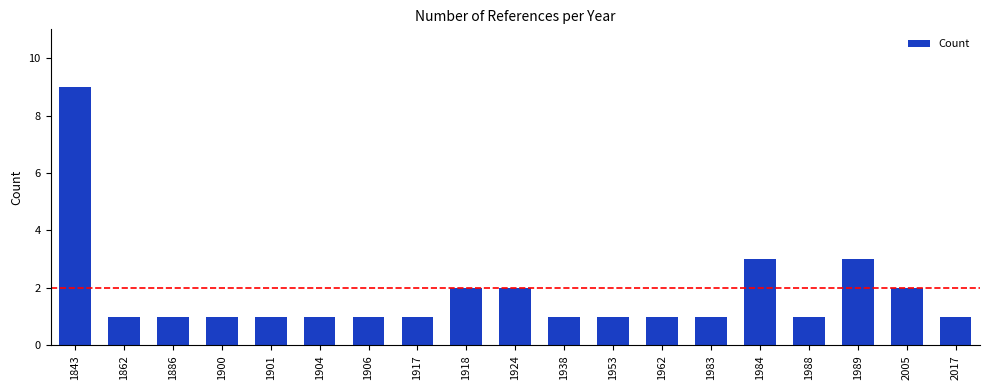

What is the value of the 10th bar from the left?

2